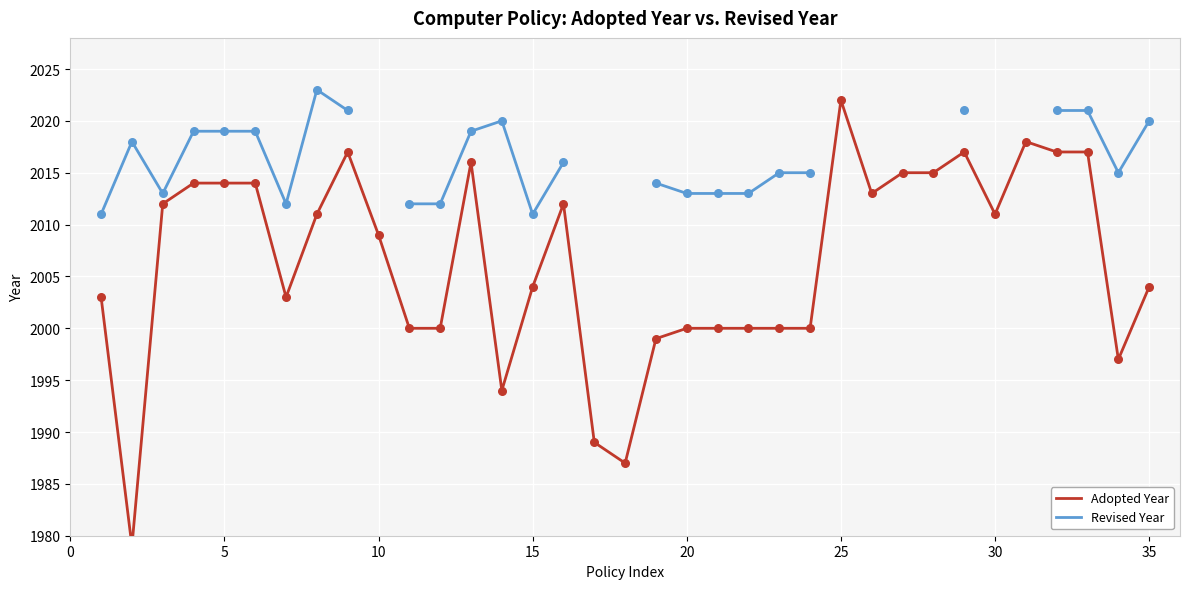

Is the value of Adopted Year at 30 greater than the value of Revised Year at 33?

No